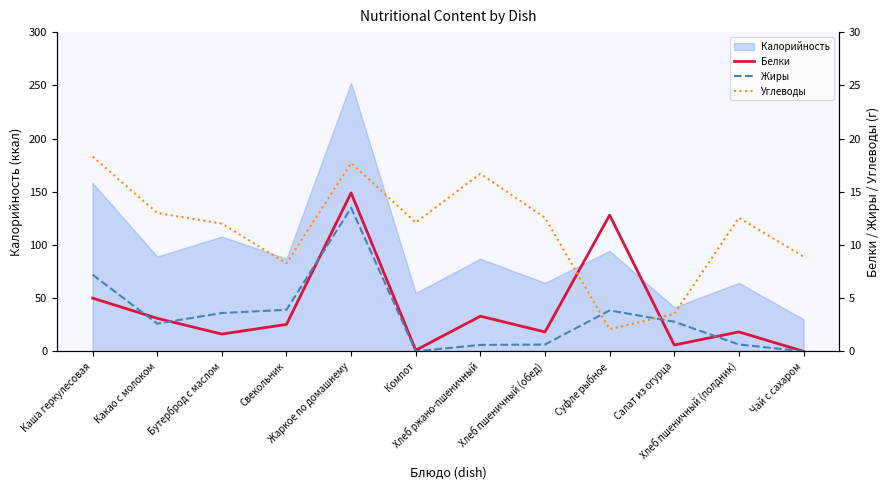

How many intersections are there between Белки and Углеводы?

2